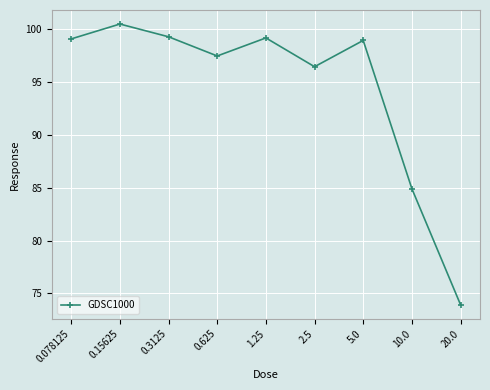

Is this an area chart (filled region under the line)?

No